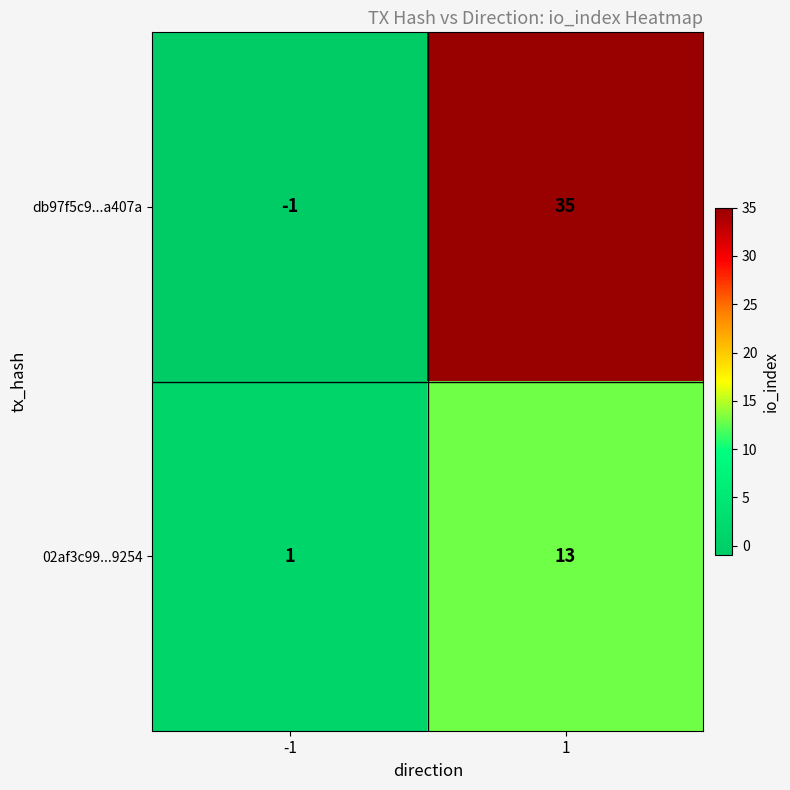

What is the greatest value displayed?

35